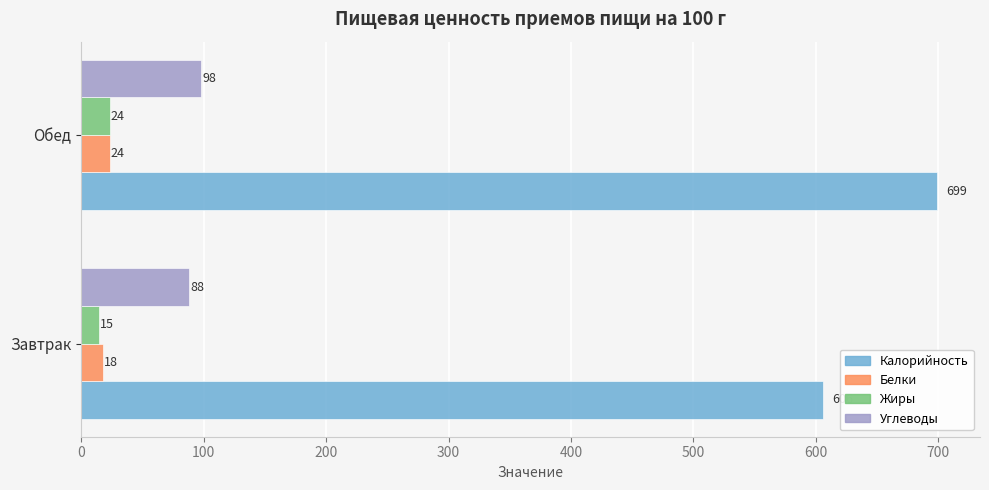

Between Завтрак and Обед, which series saw the biggest shift?

Калорийность